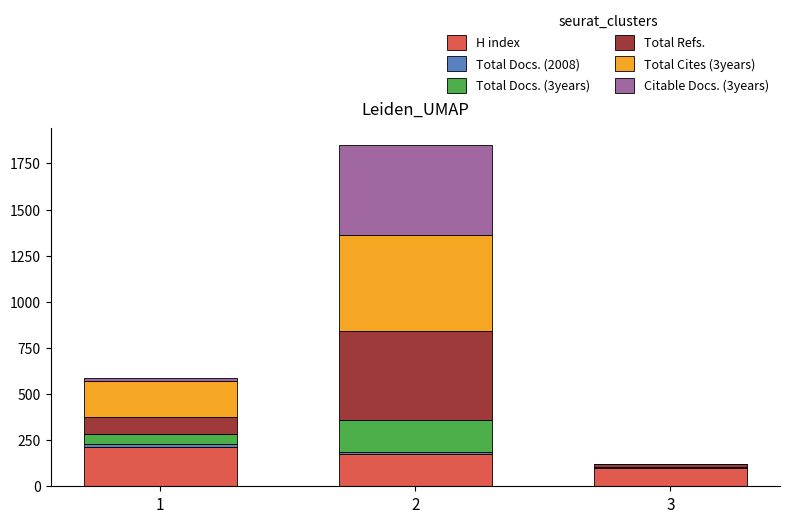

What is the maximum value for H index?

213